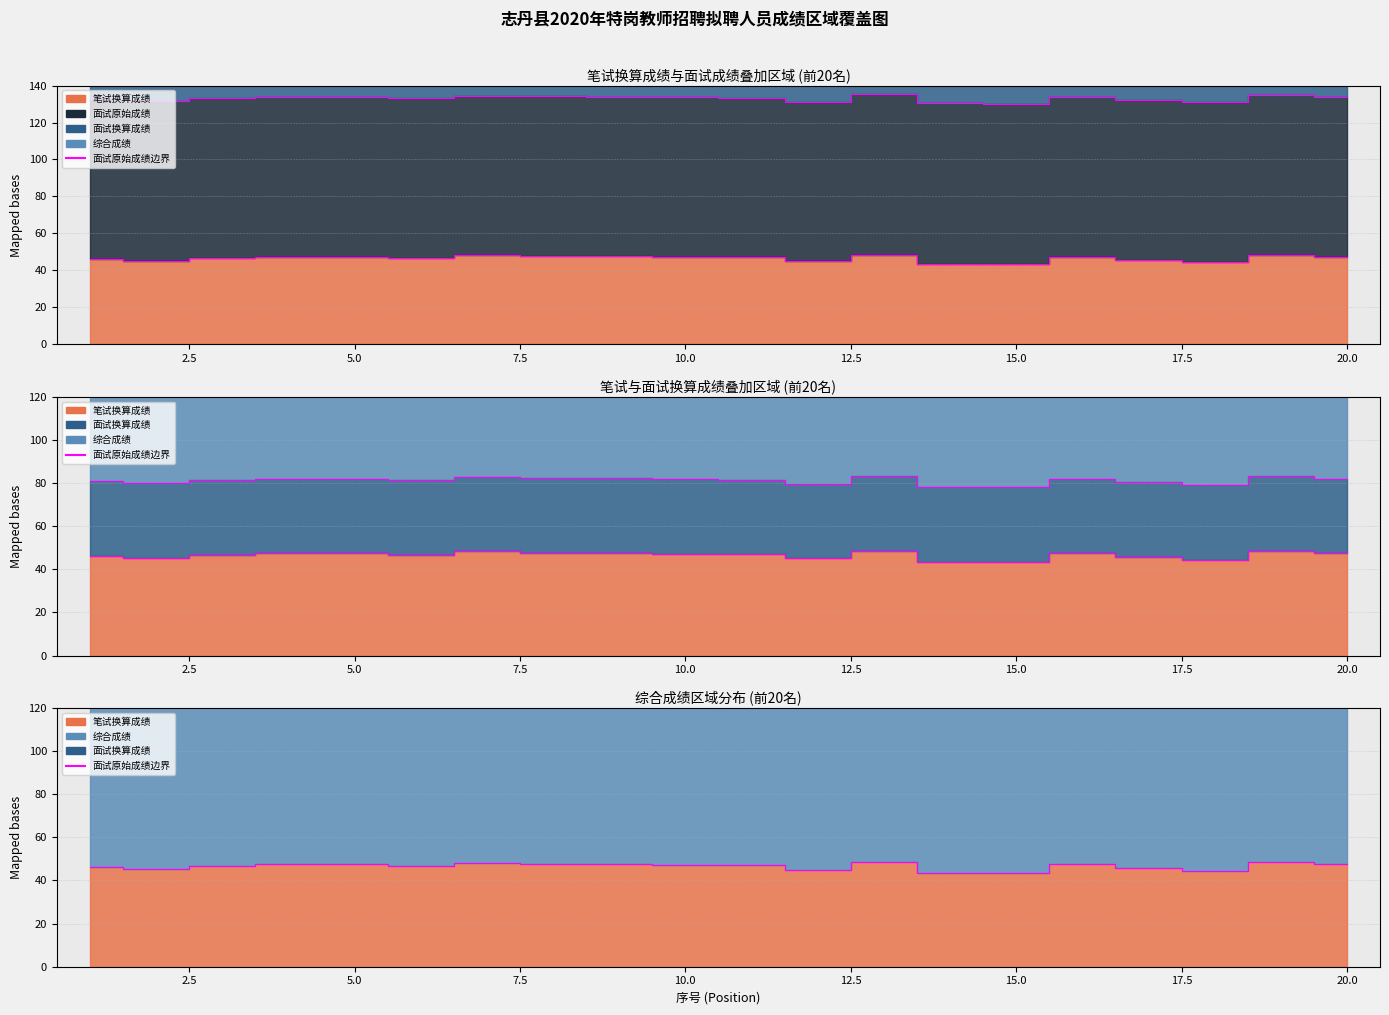

True or false: 综合成绩 has more than 2 interior local peaks.

True